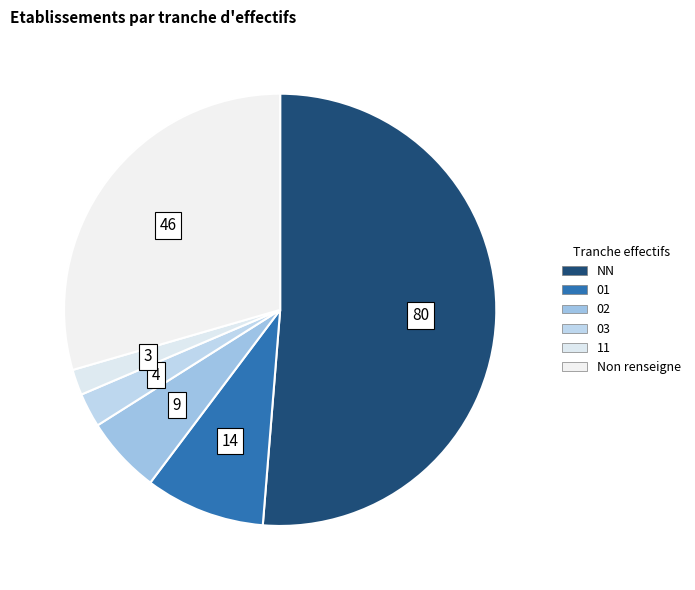

How many slices are in this pie chart?

6